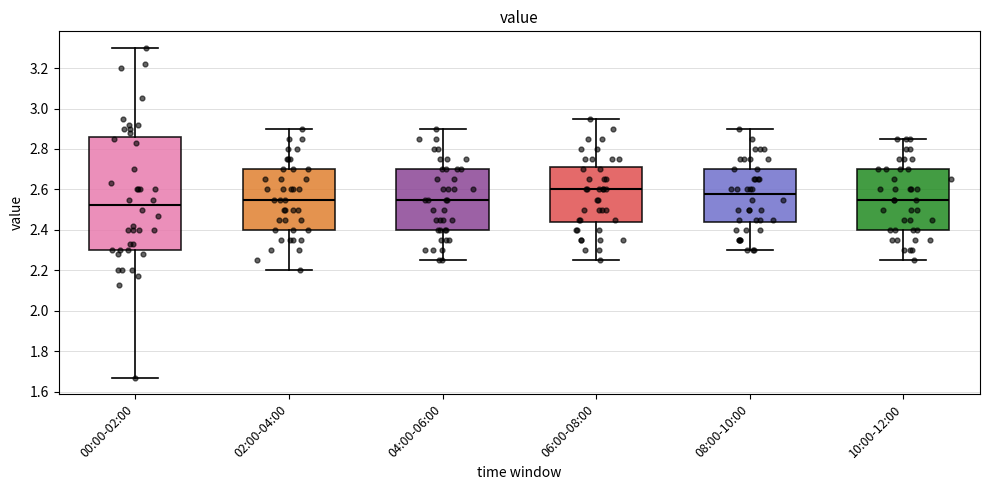

Where does the median line of the box for 00:00-02:00 sit on the y-axis? The values are not printed on the chart, so give them approximately, as read against the axis.

2.52